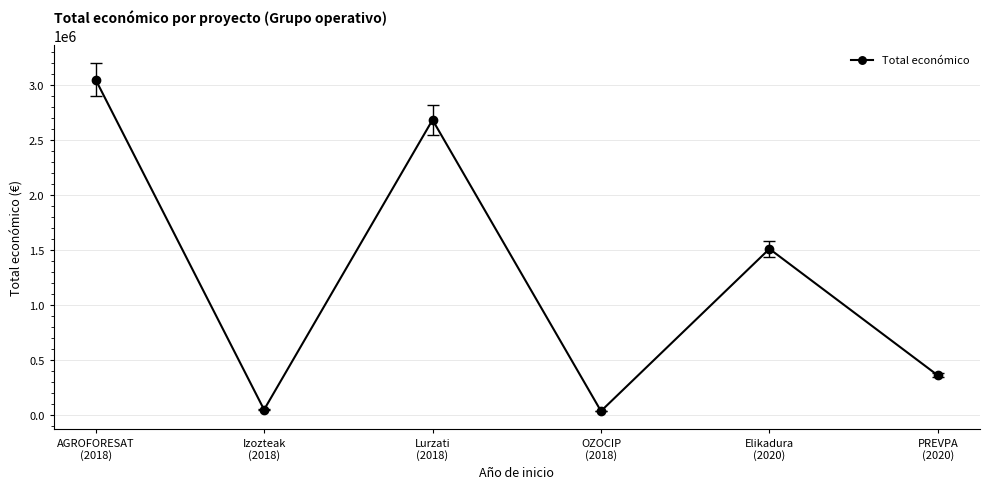

What is the sum of all values?

7705702